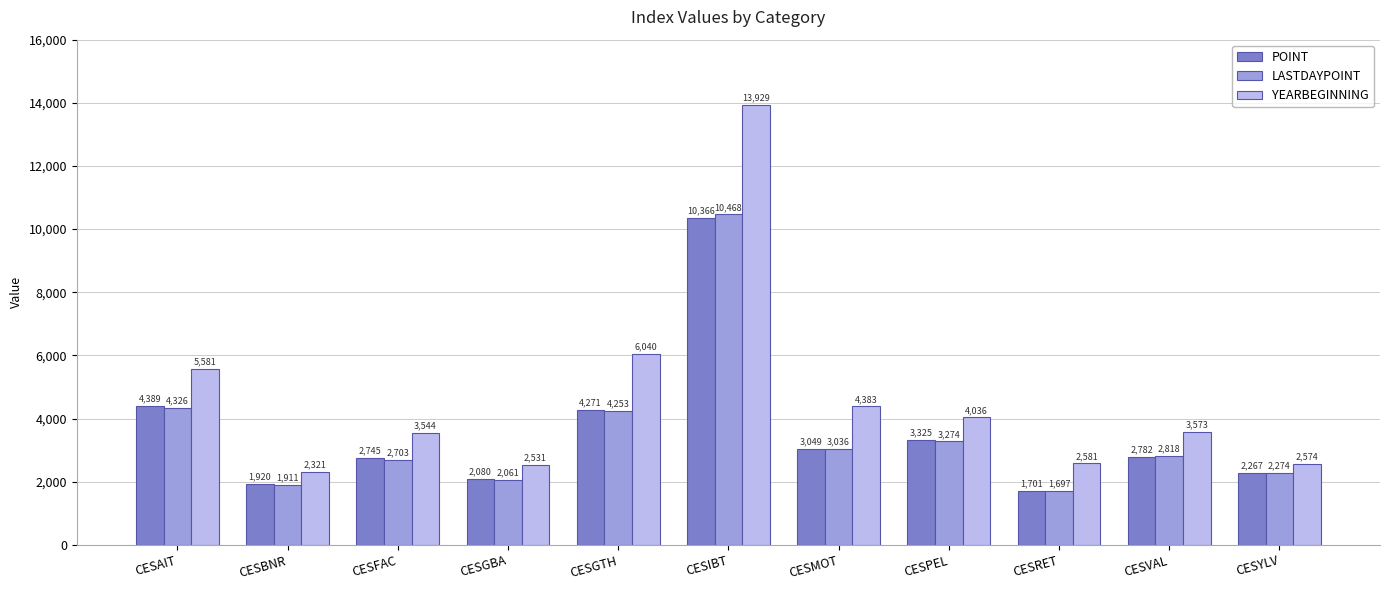

List the labels in order of LASTDAYPOINT value, largest first.

CESIBT, CESAIT, CESGTH, CESPEL, CESMOT, CESVAL, CESFAC, CESYLV, CESGBA, CESBNR, CESRET